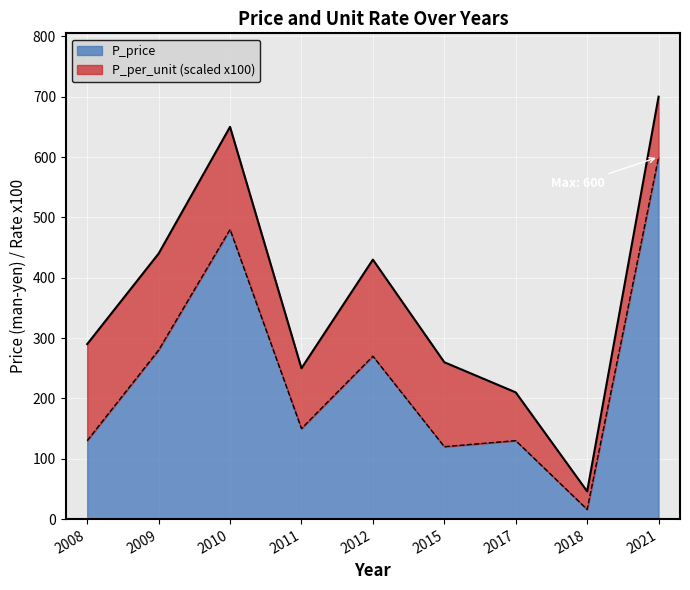

Rank the categories by value from lowest to highest.

2018, 2015, 2008, 2017, 2011, 2012, 2009, 2010, 2021